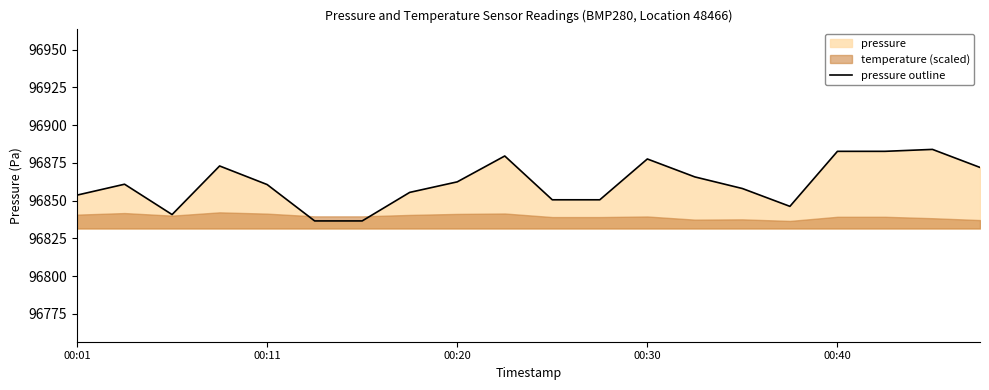

Count the number of categories in the chart.

20